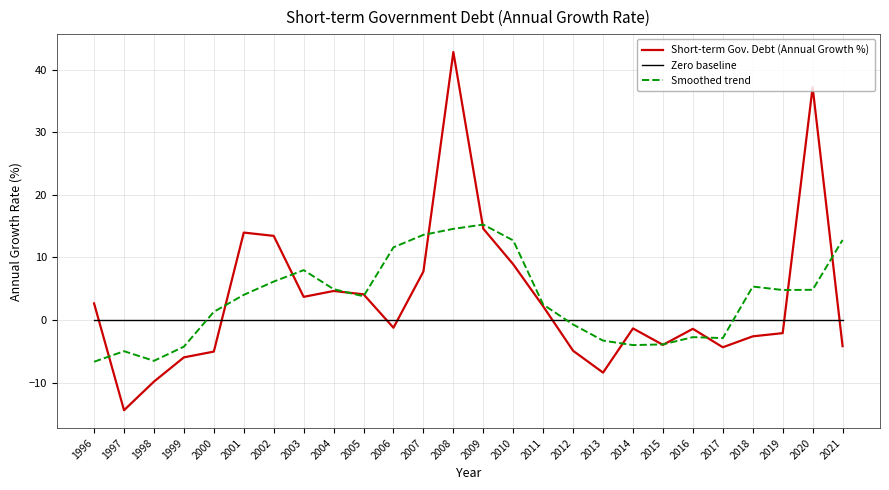

How many lines are shown in the chart?

3